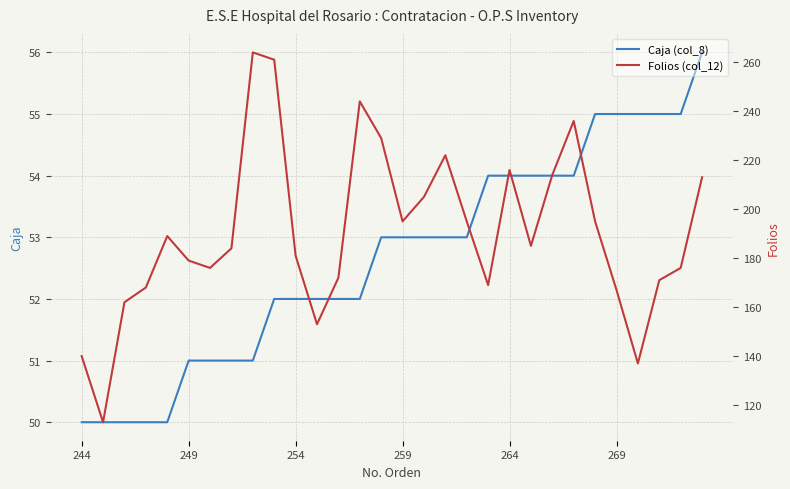

True or false: Folios (col_12) and Caja (col_8) intersect in this chart.

False